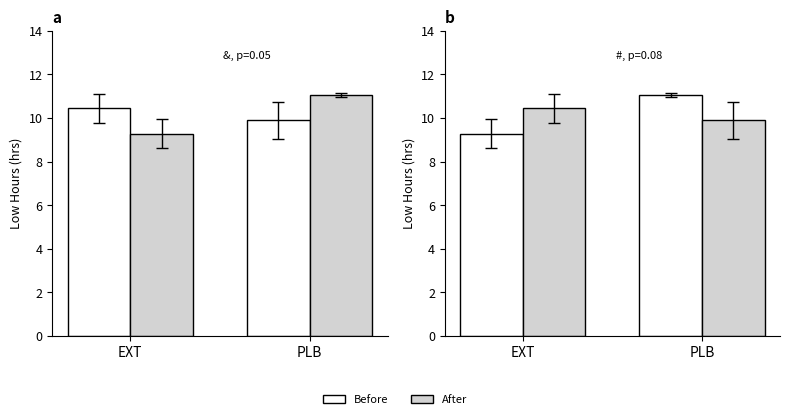

What position from the right is EXT?

2